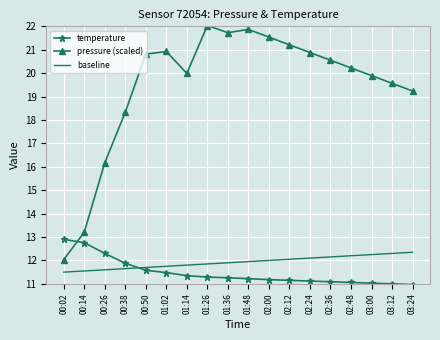

What is the total value across all series at 01:48?

45.0